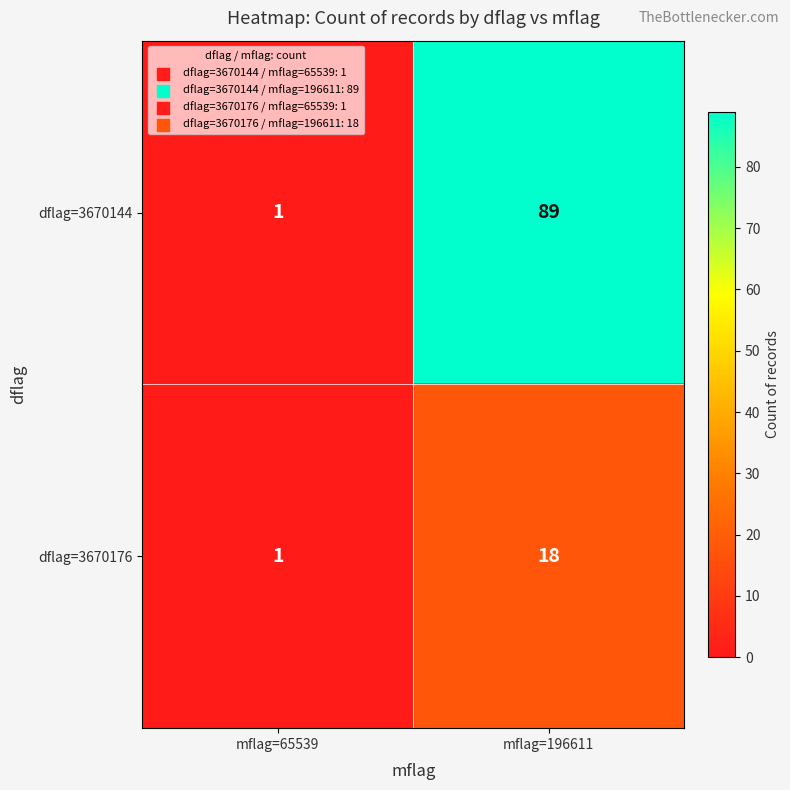

The value of dflag=3670176 at mflag=65539 is 1. True or false?

True